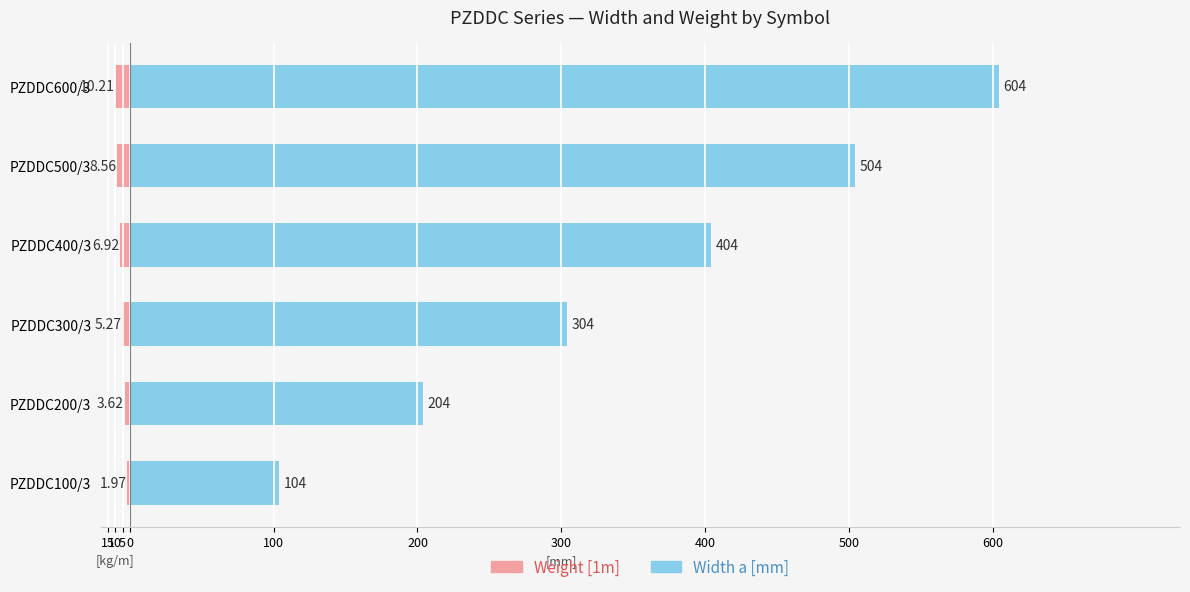

Between PZDDC200/3 and PZDDC500/3, which series saw the biggest shift?

Width a [mm]